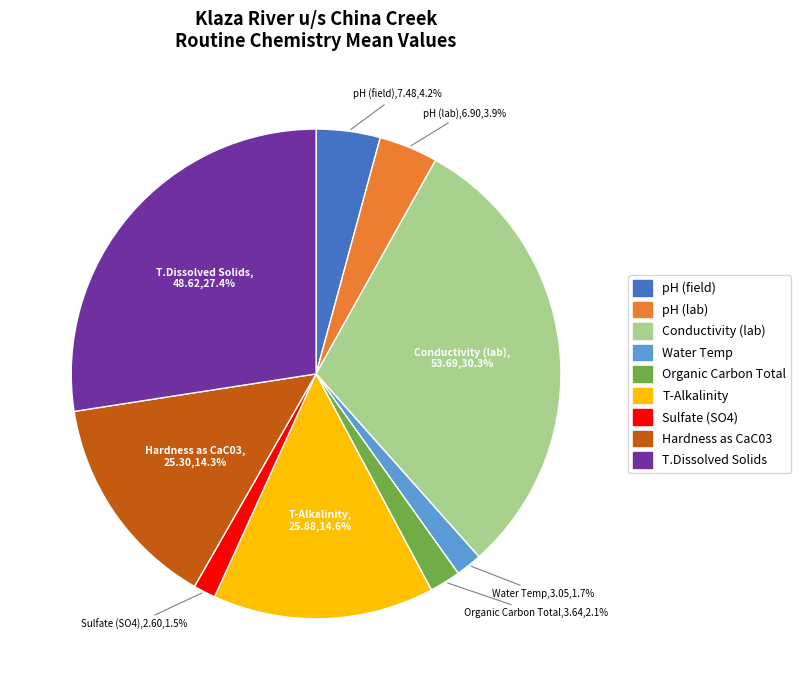

Which has a higher value, Hardness as CaC03 or Sulfate (SO4)?

Hardness as CaC03